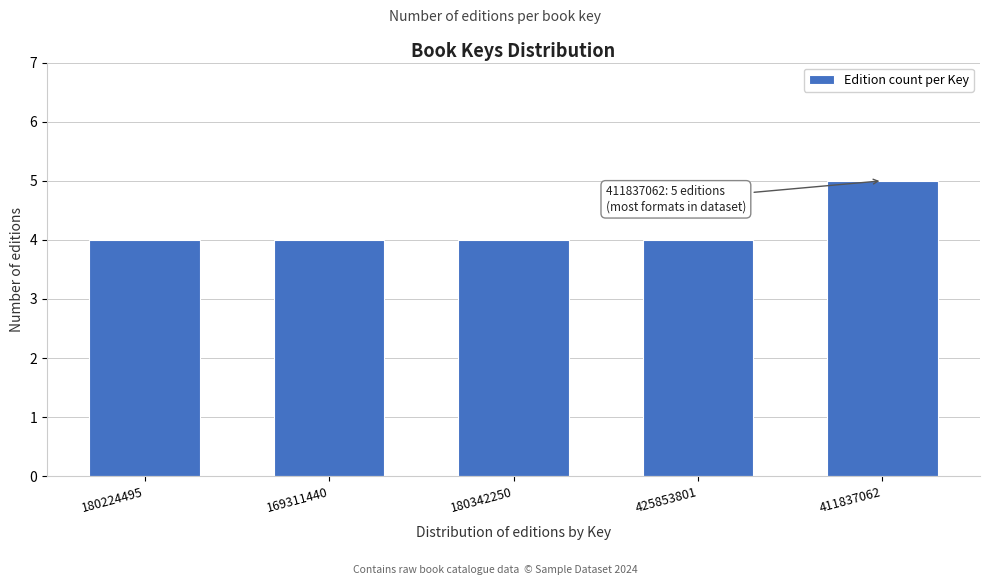

Reading left to right, transcribe all the data shown in this chart.

180224495=4	169311440=4	180342250=4	425853801=4	411837062=5